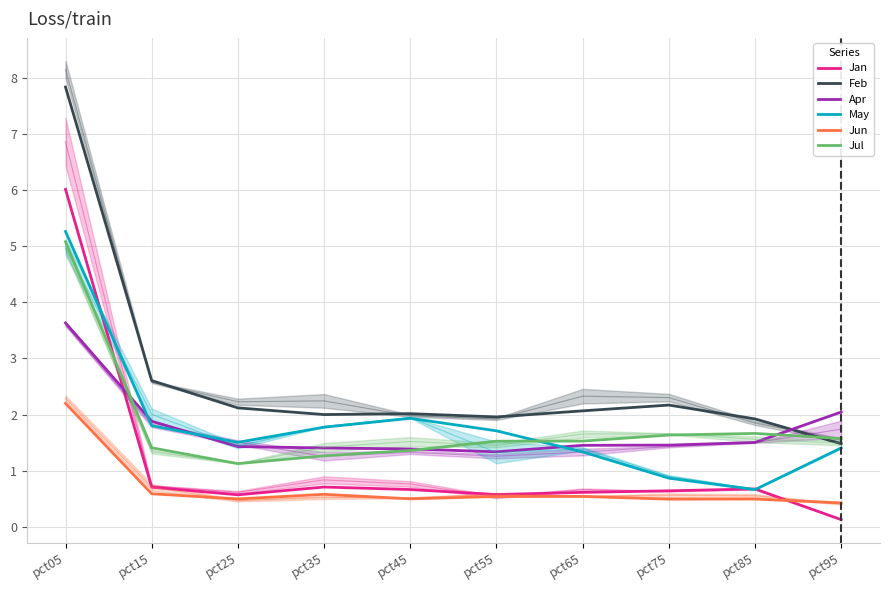

Reading right to left, transcribe all the data shown in this chart.

Jan: pct95=0.1	pct85=0.7	pct75=0.6	pct65=0.6	pct55=0.6	pct45=0.7	pct35=0.7	pct25=0.6	pct15=0.7	pct05=6.0
Feb: pct95=1.5	pct85=1.9	pct75=2.2	pct65=2.1	pct55=2.0	pct45=2.0	pct35=2.0	pct25=2.1	pct15=2.6	pct05=7.8
Apr: pct95=2.0	pct85=1.5	pct75=1.5	pct65=1.5	pct55=1.3	pct45=1.4	pct35=1.4	pct25=1.4	pct15=1.9	pct05=3.6
May: pct95=1.4	pct85=0.7	pct75=0.9	pct65=1.3	pct55=1.7	pct45=1.9	pct35=1.8	pct25=1.5	pct15=1.8	pct05=5.3
Jun: pct95=0.4	pct85=0.5	pct75=0.5	pct65=0.5	pct55=0.5	pct45=0.5	pct35=0.6	pct25=0.5	pct15=0.6	pct05=2.2
Jul: pct95=1.6	pct85=1.7	pct75=1.6	pct65=1.5	pct55=1.5	pct45=1.4	pct35=1.3	pct25=1.1	pct15=1.4	pct05=5.1